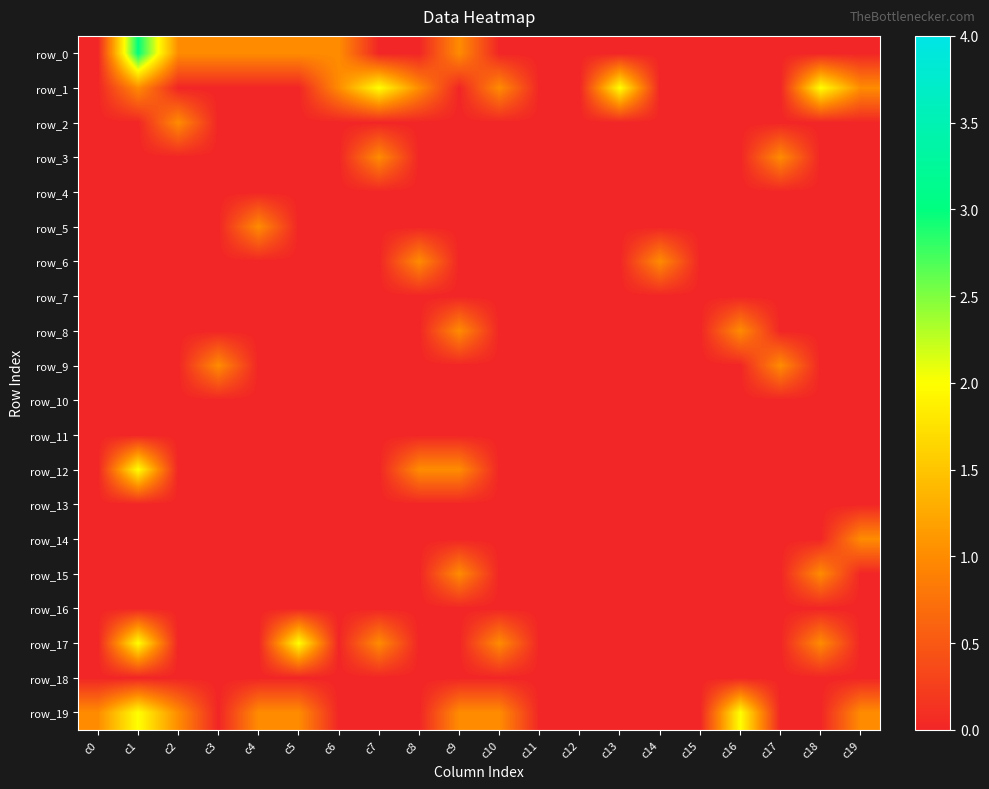

Rank the categories by row_18 value from highest to lowest.

c0, c1, c2, c3, c4, c5, c6, c7, c8, c9, c10, c11, c12, c13, c14, c15, c16, c17, c18, c19